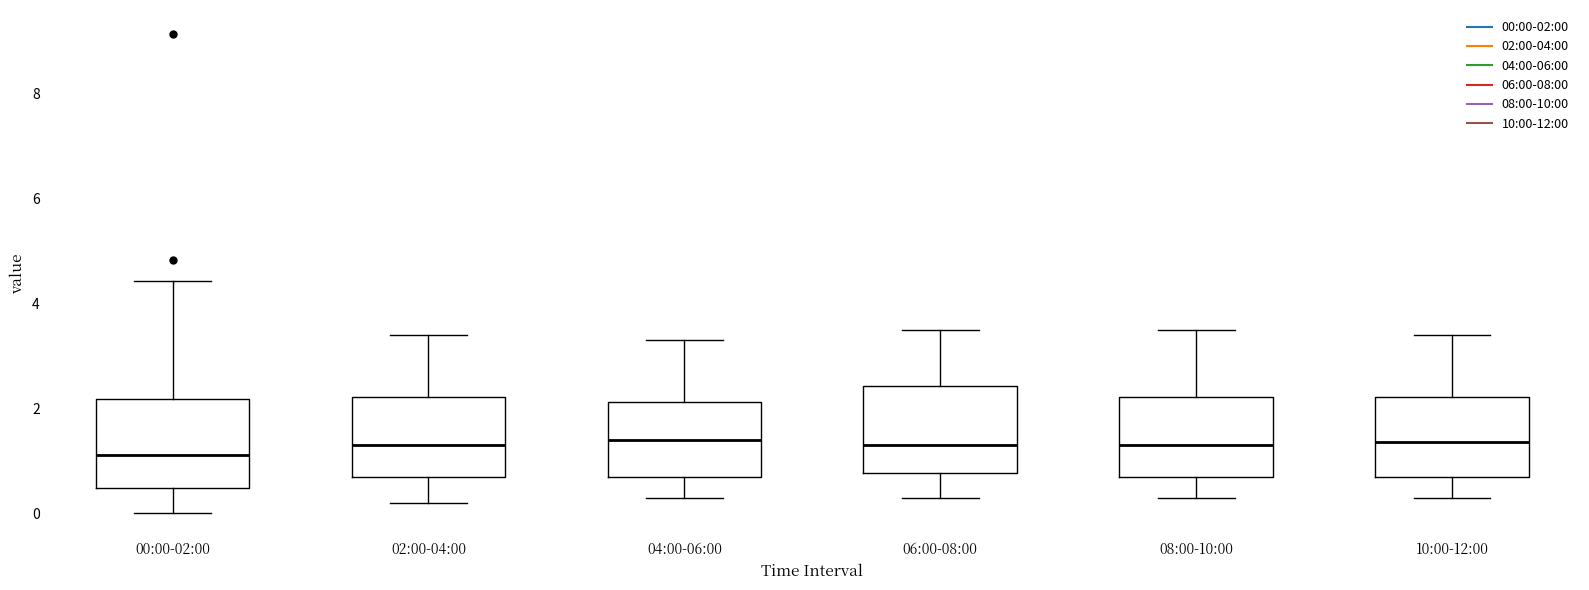

Reading left to right, transcribe this box plot: for each box, give where its median line is, the range the box spans, and where its two whiskers end, as read against the y-axis. The values are not printed on the chart, so give them approximately, as read against the axis.

00:00-02:00: median 1.2, box 0.4 to 2.2, whiskers 0.0 to 4.4
02:00-04:00: median 1.4, box 0.8 to 2.2, whiskers 0.2 to 3.4
04:00-06:00: median 1.4, box 0.8 to 2.2, whiskers 0.4 to 3.4
06:00-08:00: median 1.4, box 0.8 to 2.4, whiskers 0.4 to 3.6
08:00-10:00: median 1.4, box 0.8 to 2.2, whiskers 0.4 to 3.6
10:00-12:00: median 1.4, box 0.8 to 2.2, whiskers 0.4 to 3.4